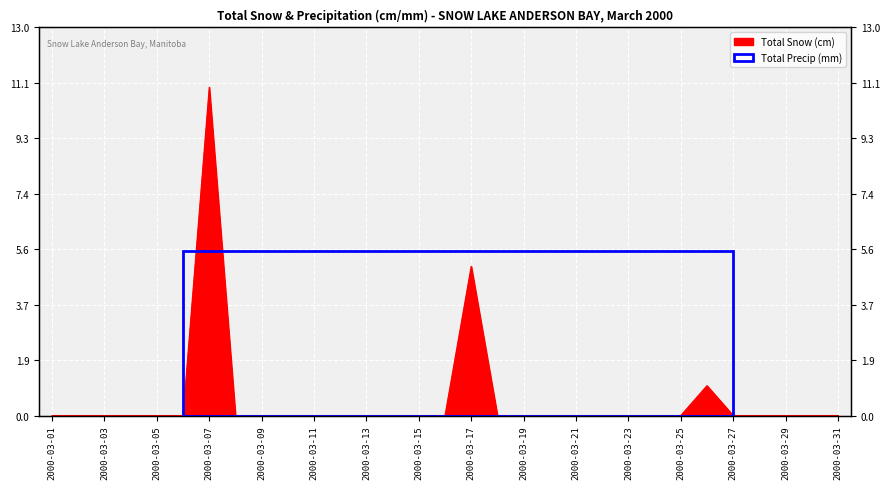

Rank the categories by value from lowest to highest.

2000-03-01, 2000-03-02, 2000-03-03, 2000-03-04, 2000-03-05, 2000-03-06, 2000-03-08, 2000-03-09, 2000-03-10, 2000-03-11, 2000-03-12, 2000-03-13, 2000-03-14, 2000-03-15, 2000-03-16, 2000-03-18, 2000-03-19, 2000-03-20, 2000-03-21, 2000-03-22, 2000-03-23, 2000-03-24, 2000-03-25, 2000-03-27, 2000-03-28, 2000-03-29, 2000-03-30, 2000-03-31, 2000-03-26, 2000-03-17, 2000-03-07